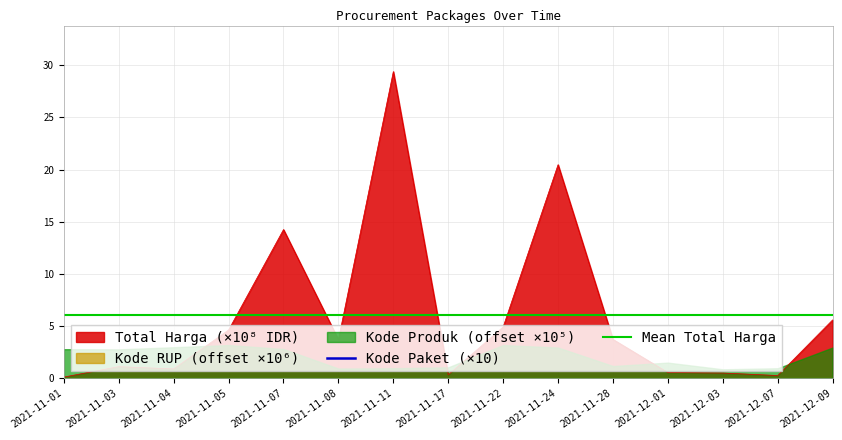

The Total Harga (×10⁸ IDR) series shows 1.1 at 2021-11-03. True or false?

True